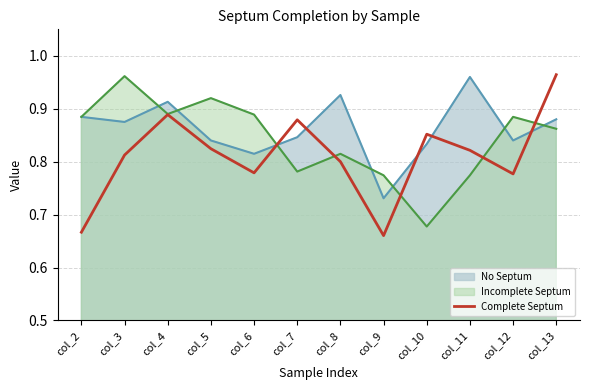

Reading right to left, extract all data points from this chart.

col_13=1.0	col_12=0.8	col_11=0.8	col_10=0.9	col_9=0.7	col_8=0.8	col_7=0.9	col_6=0.8	col_5=0.8	col_4=0.9	col_3=0.8	col_2=0.7